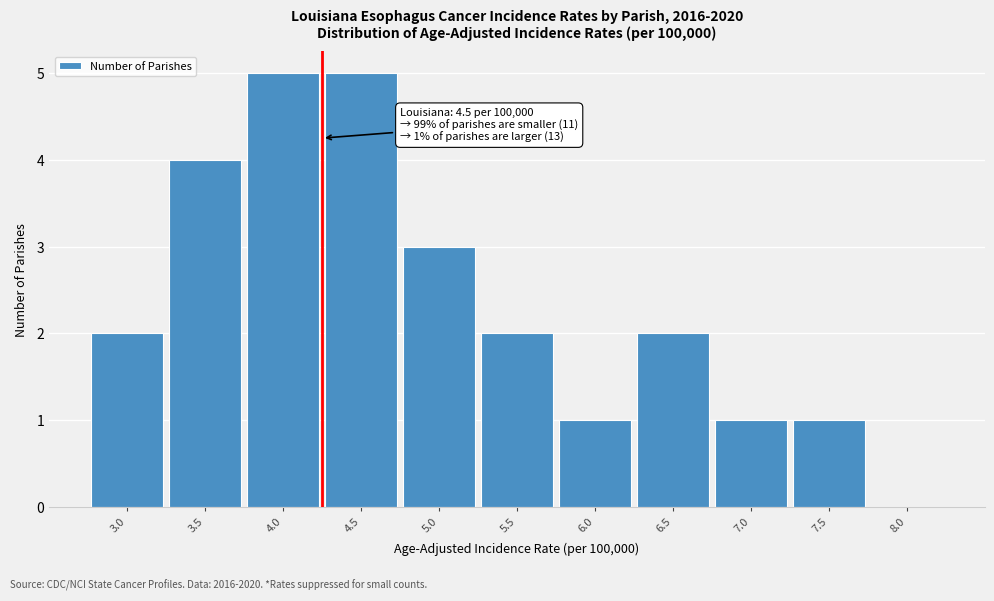

Reading right to left, extract all data points from this chart.

8.0=0	7.5=1	7.0=1	6.5=2	6.0=1	5.5=2	5.0=3	4.5=5	4.0=5	3.5=4	3.0=2